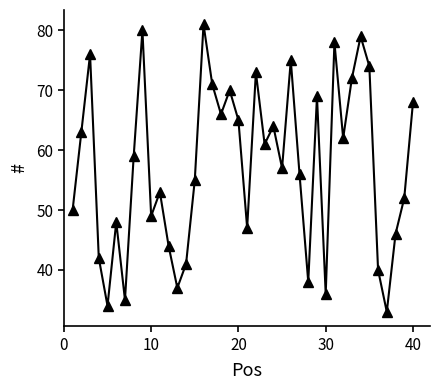

What is the average value?

57